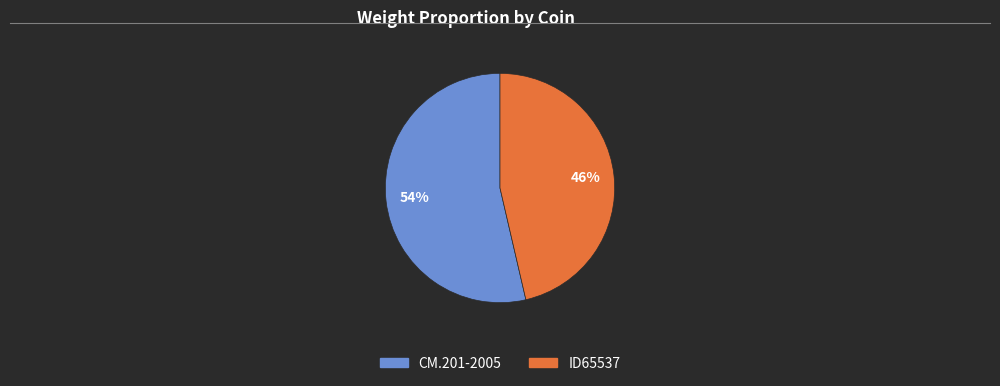

Do ID65537 and CM.201-2005 together represent more than half of the pie?

Yes